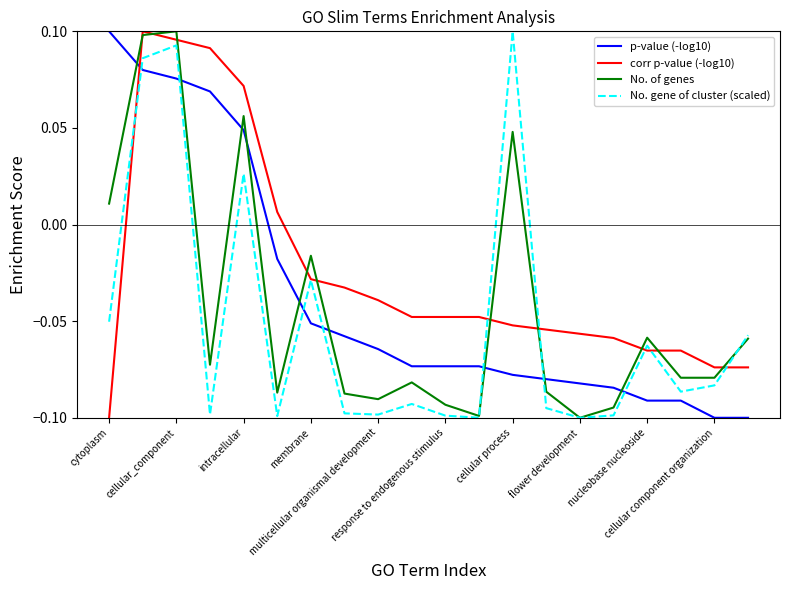

Which series has the largest total across all categories?

corr p-value (-log10)